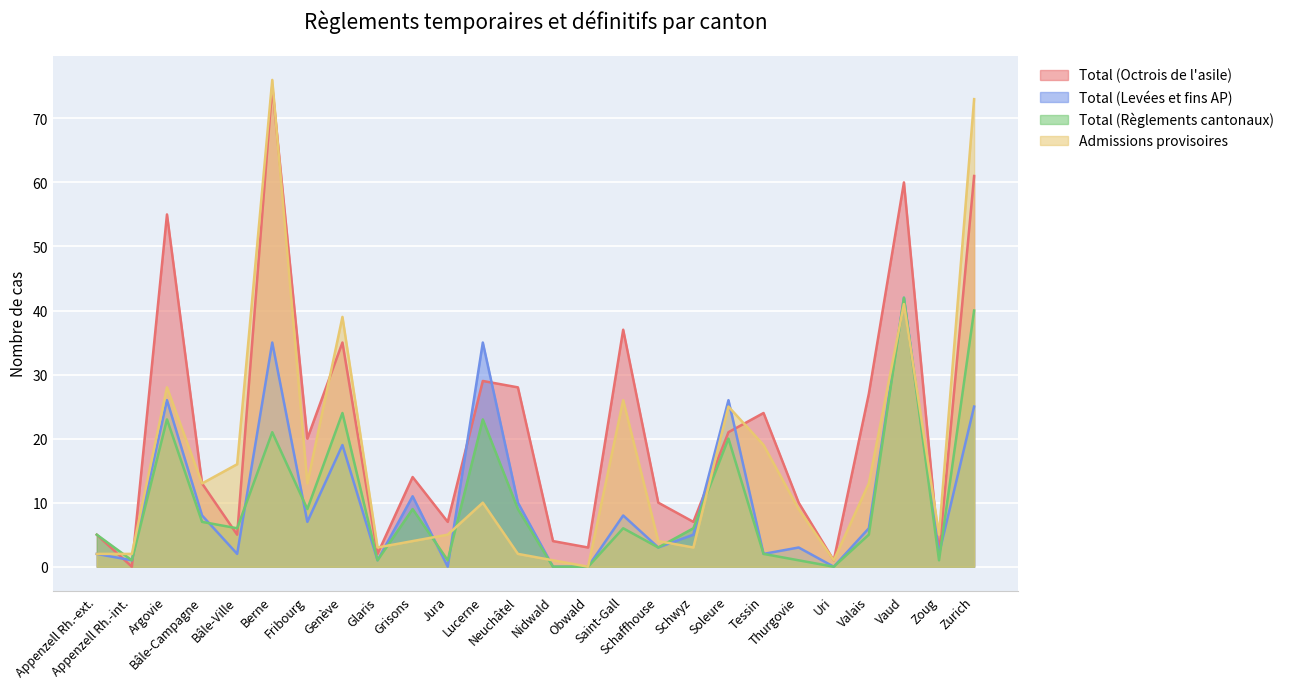

What position from the left is Jura?

11